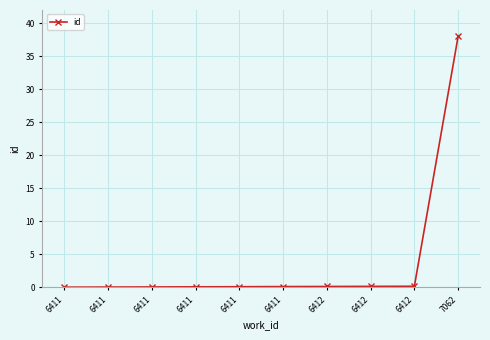

Count the number of categories in the chart.

10